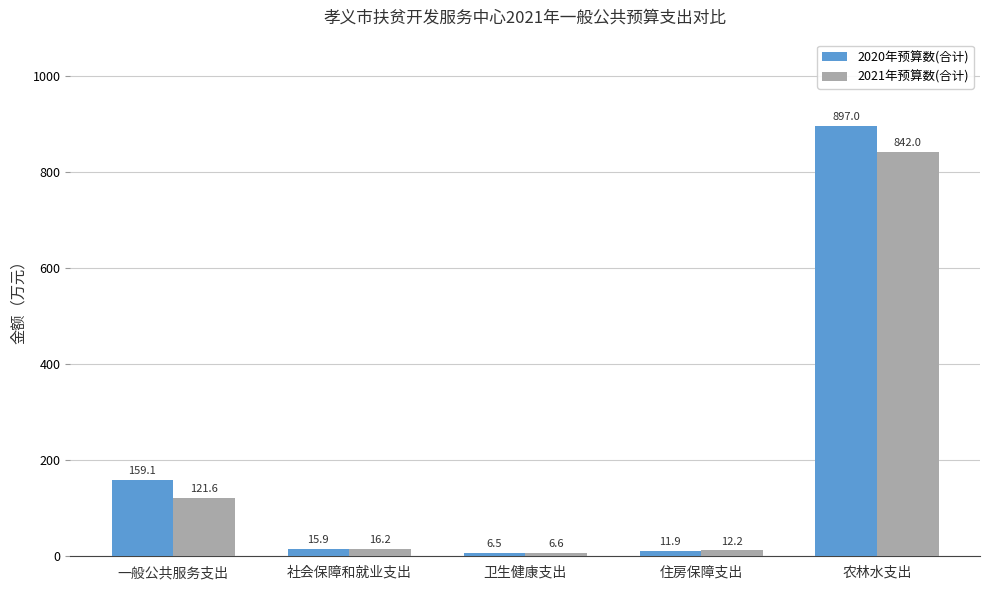

What is the approximate value of 2021年预算数(合计) at 一般公共服务支出?

121.6